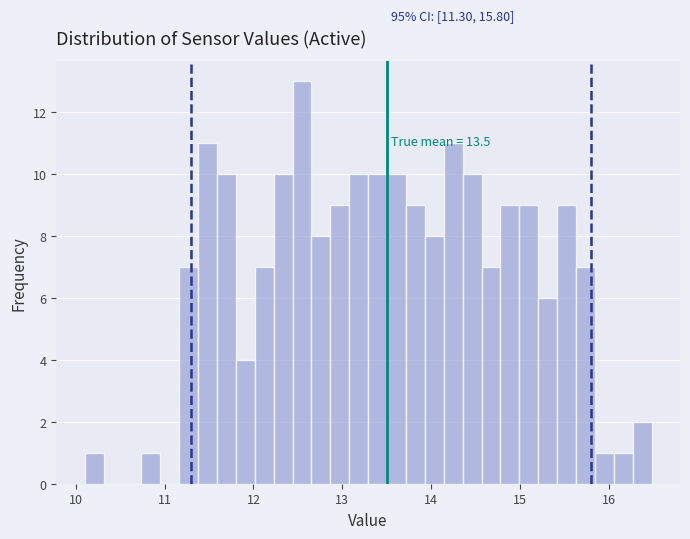

Read against the x-axis, roughly where is the centre of the tallest bar?

12.5